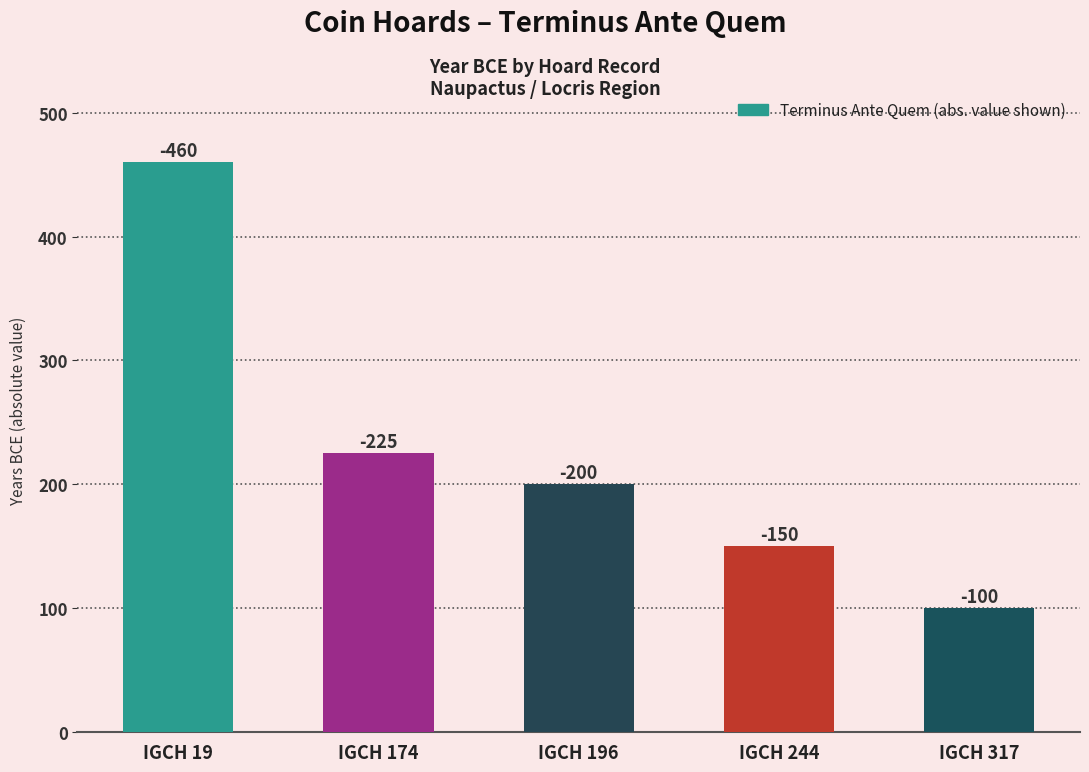

Does the chart contain any negative values?

No